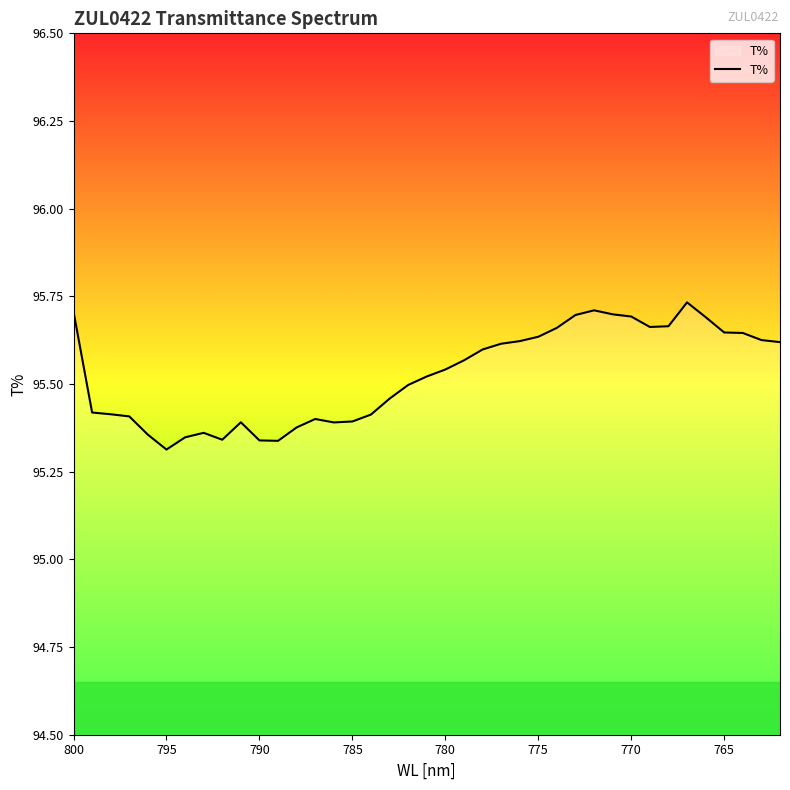

Which has a higher value, 775 or 785?

775